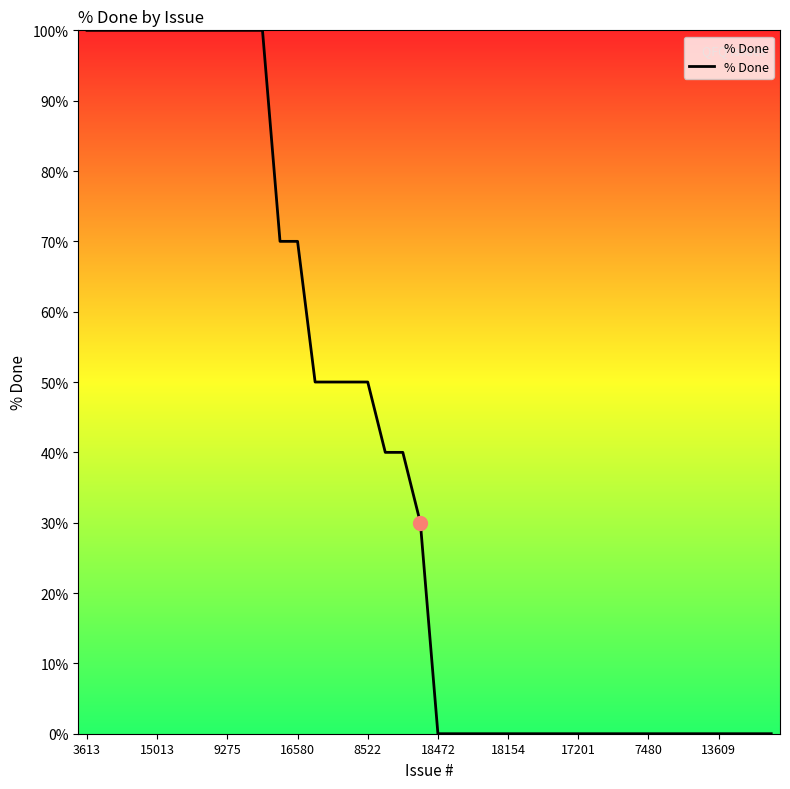

What is the difference between the maximum and minimum values?

100